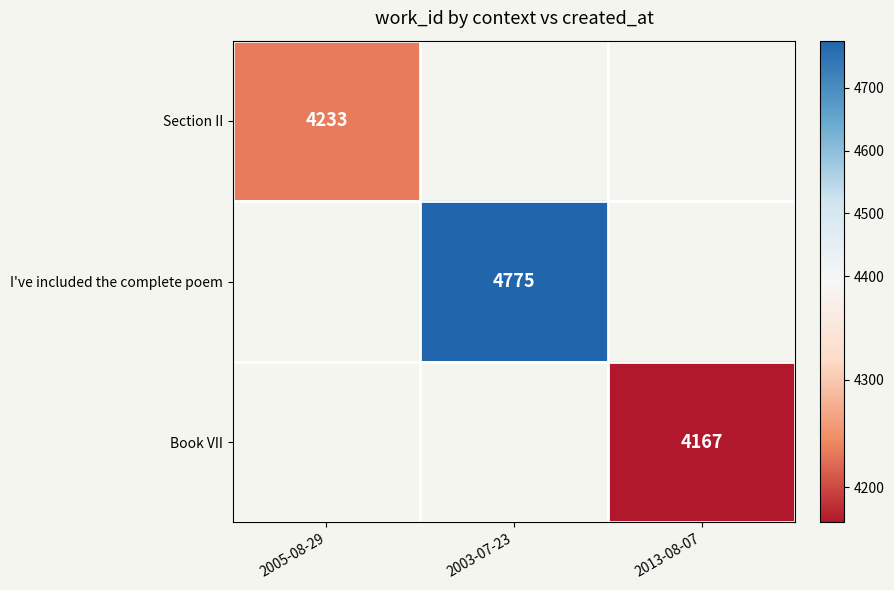

True or false: Book VII has a value of 4167 at 2013-08-07.

True